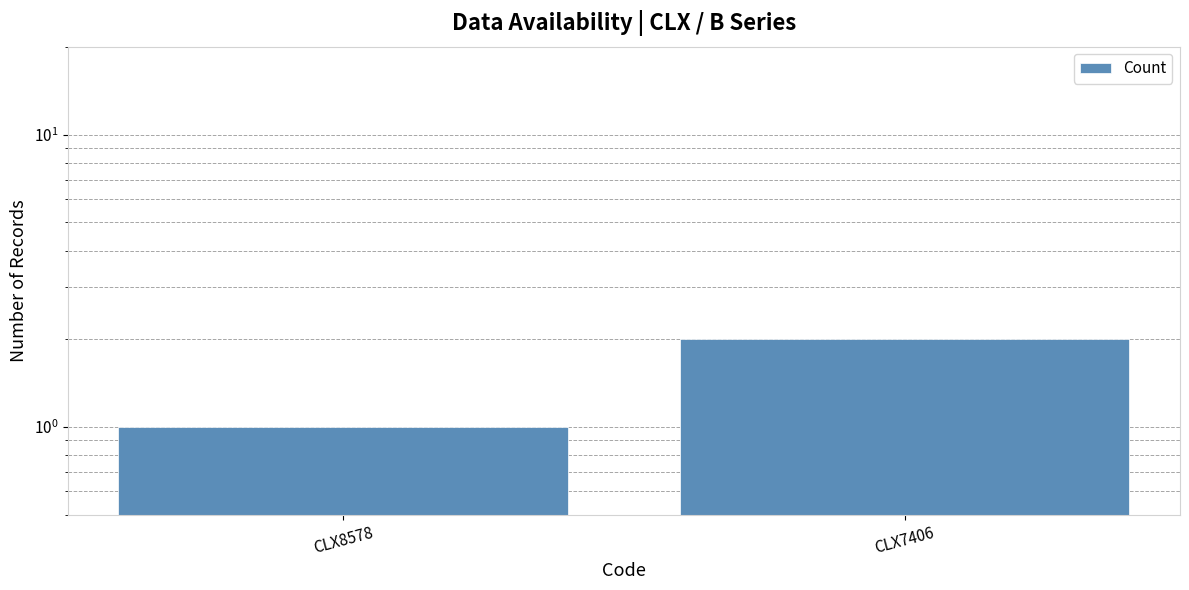

Rank the categories by value from highest to lowest.

CLX7406, CLX8578